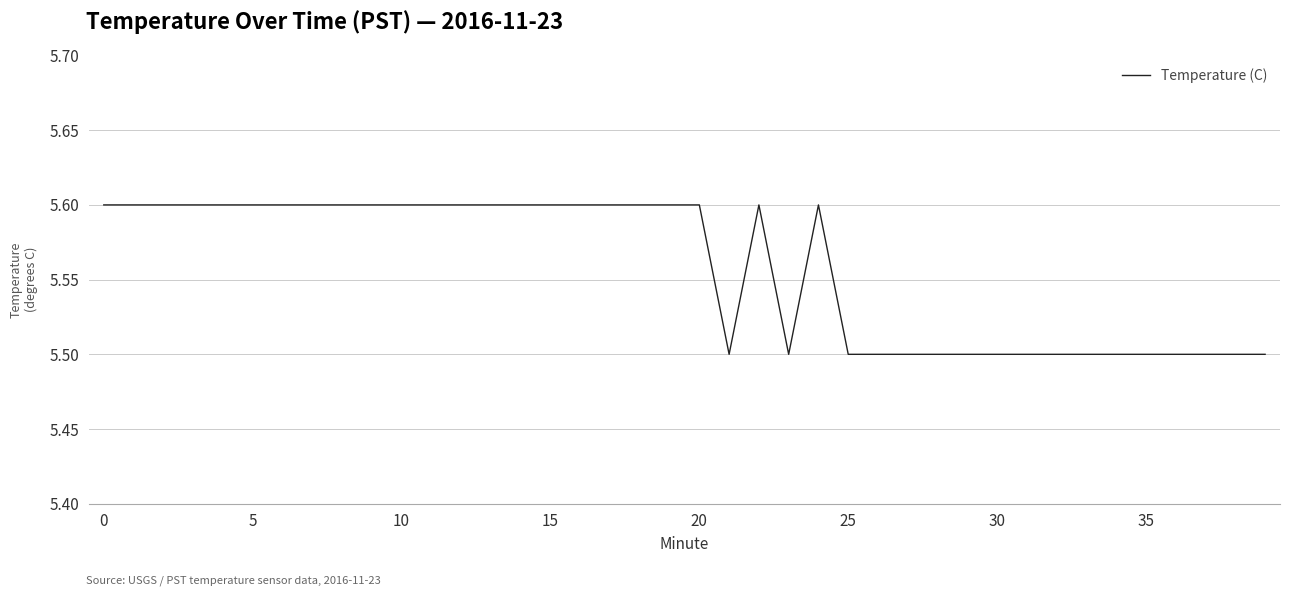

What is the maximum value shown in the chart?

5.6